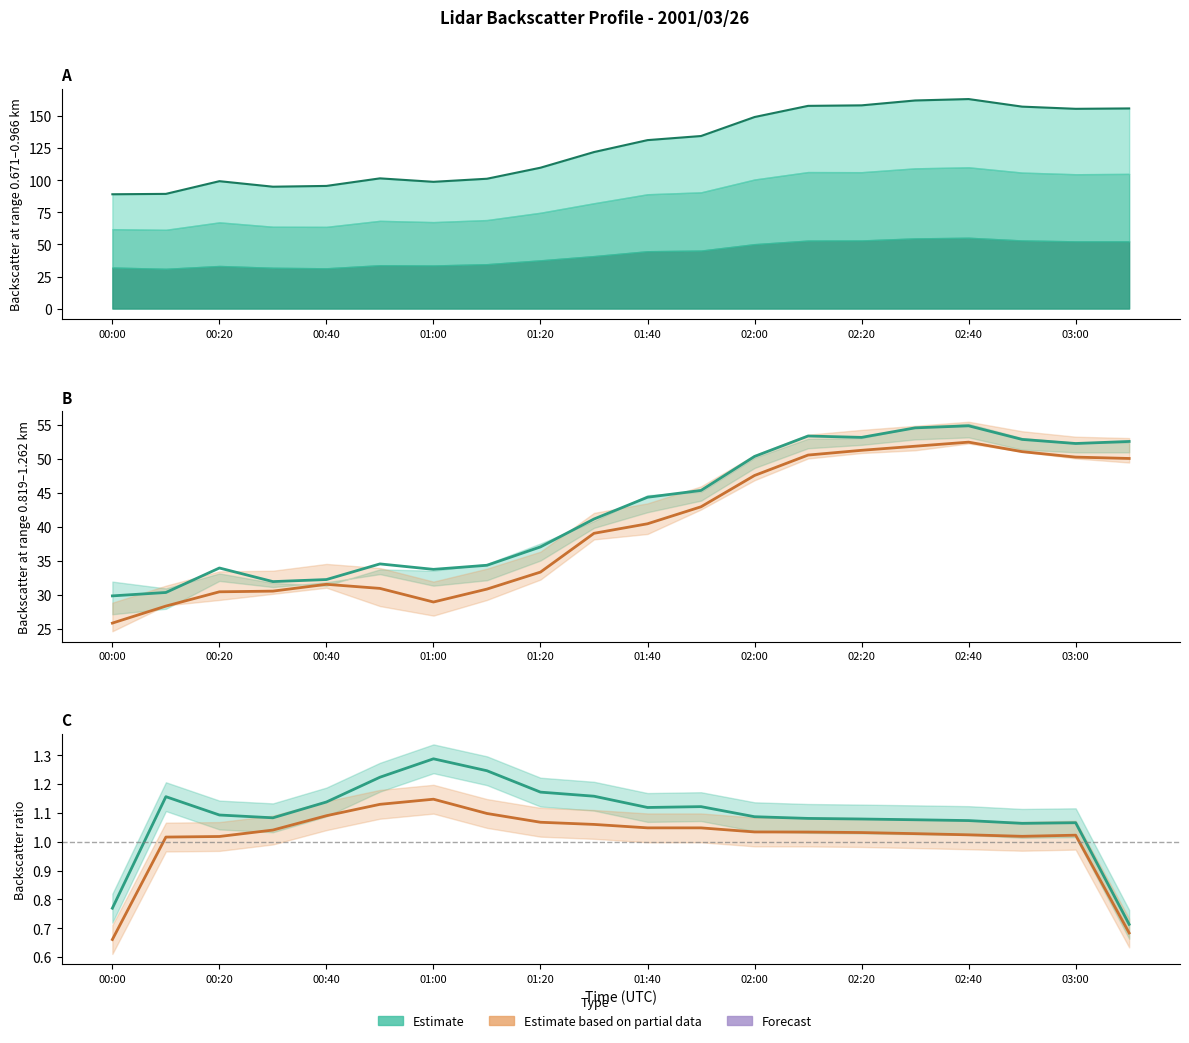

What is the maximum value shown in the chart?

54.9